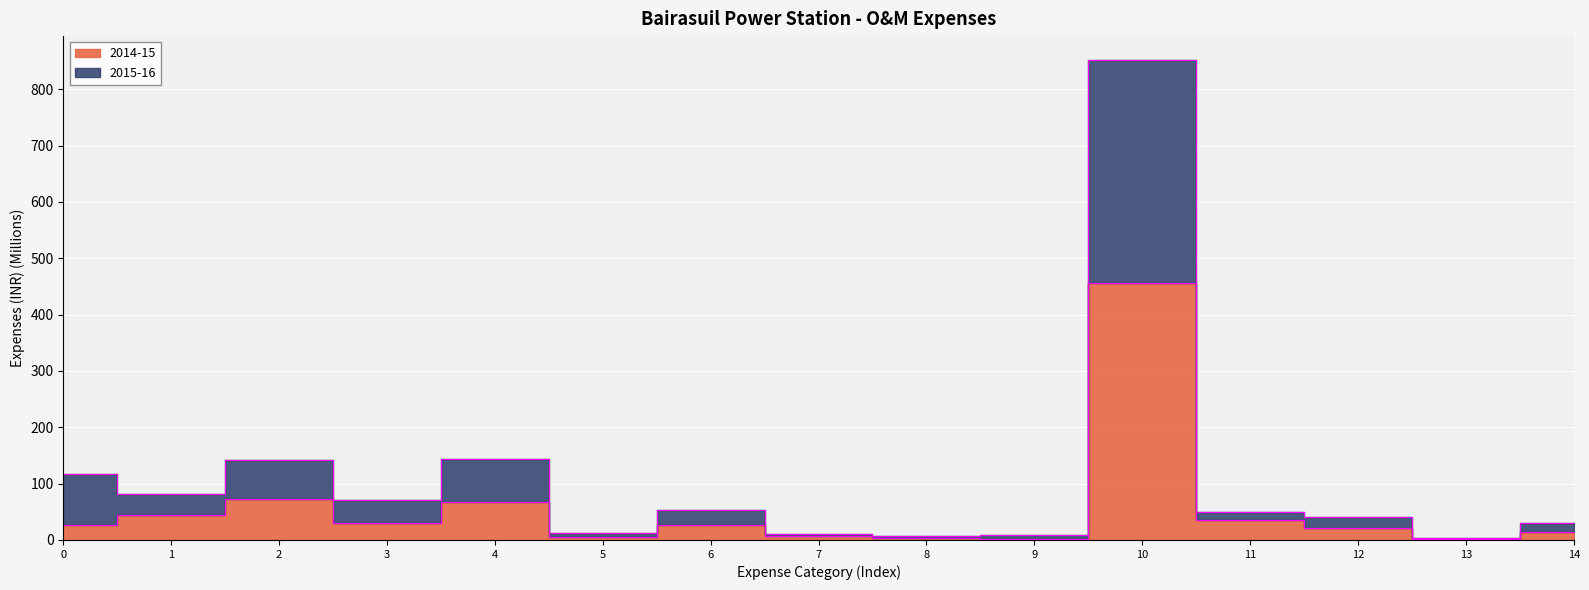

How many lines are shown in the chart?

2